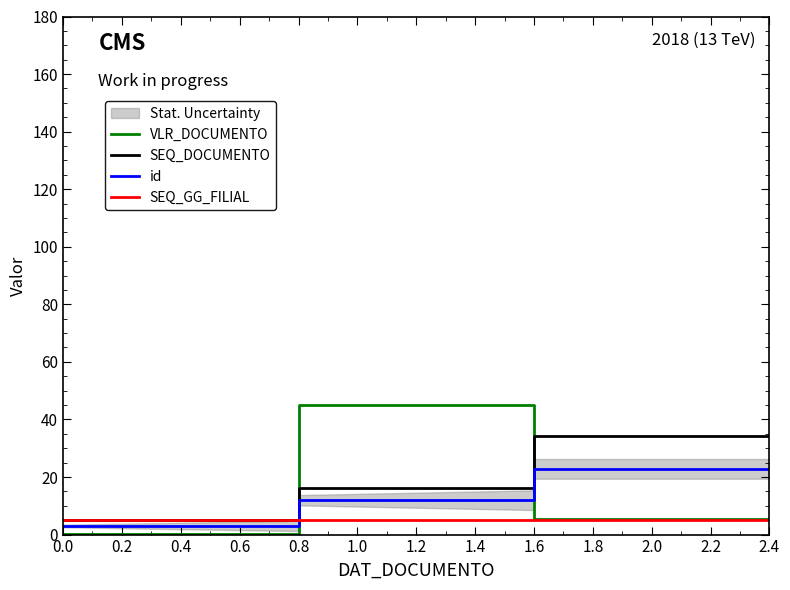

What is the lowest value of the SEQ_DOCUMENTO series?

5.0